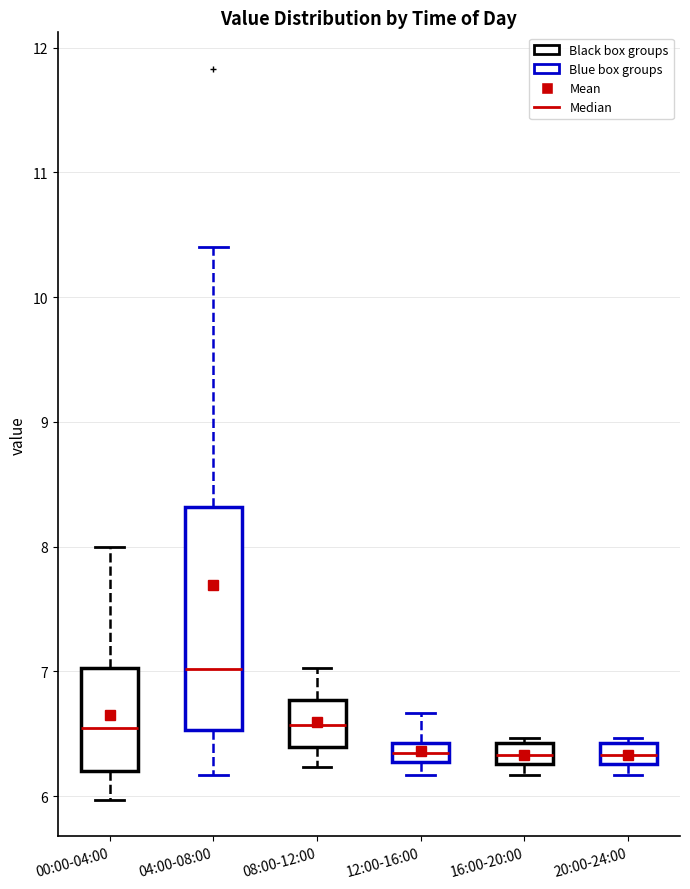

Reading left to right, transcribe this box plot: for each box, give where its median line is, the range the box spans, and where its two whiskers end, as read against the y-axis. The values are not printed on the chart, so give them approximately, as read against the axis.

00:00-04:00: median 6.6, box 6.2 to 7.0, whiskers 6.0 to 8.0
04:00-08:00: median 7.0, box 6.5 to 8.3, whiskers 6.2 to 10.4
08:00-12:00: median 6.6, box 6.4 to 6.8, whiskers 6.2 to 7.0
12:00-16:00: median 6.4 (inside the box), box 6.3 to 6.4, whiskers 6.2 to 6.7
16:00-20:00: median 6.3 (inside the box), box 6.3 to 6.4, whiskers 6.2 to 6.5
20:00-24:00: median 6.3 (inside the box), box 6.3 to 6.4, whiskers 6.2 to 6.5